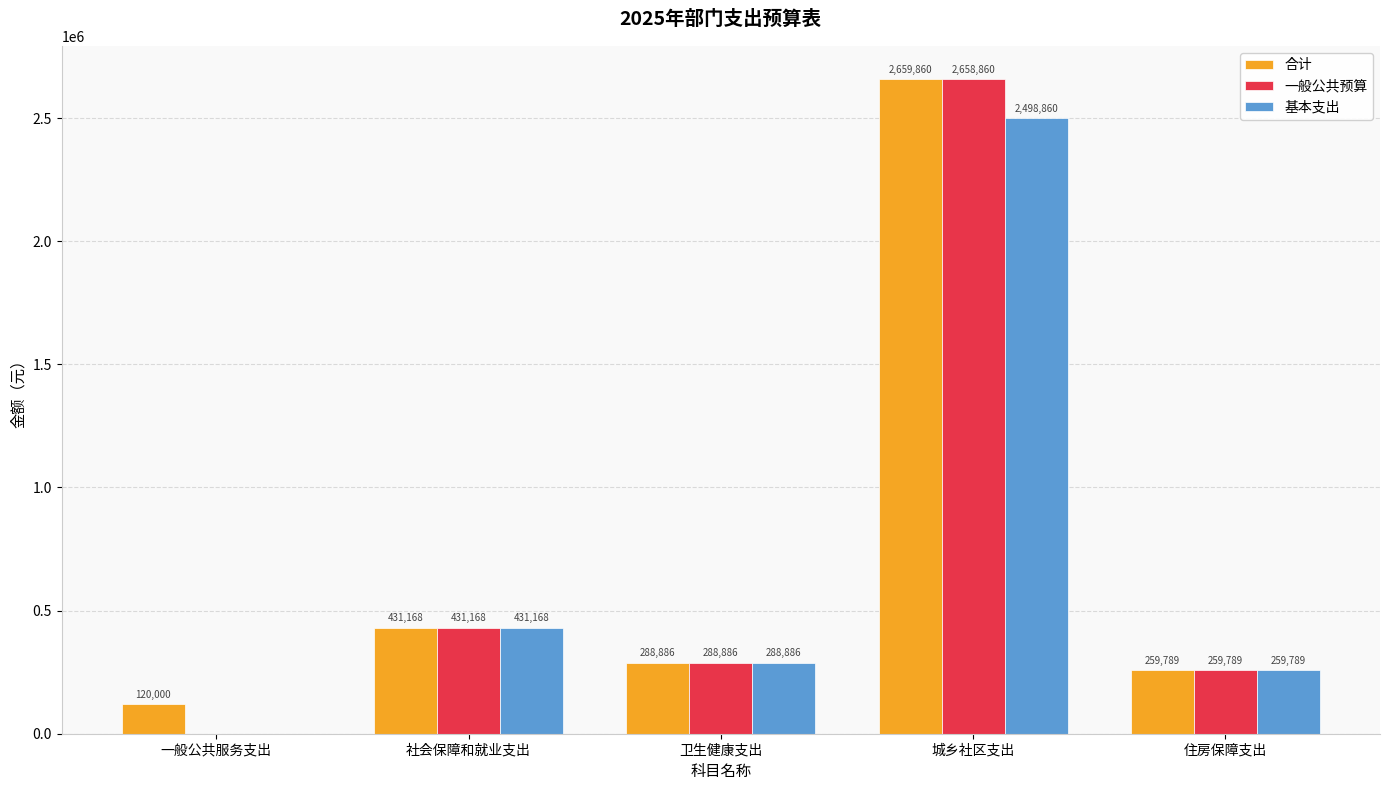

Where is 基本支出 nearest to the value 1249430?

社会保障和就业支出